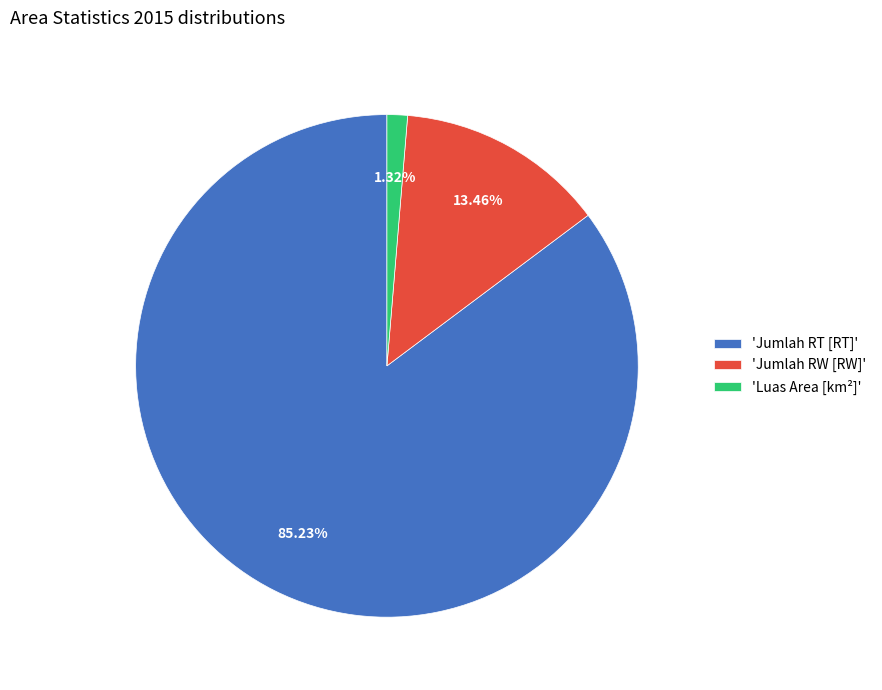

Which slice is the smallest?

'Luas Area [km²]'